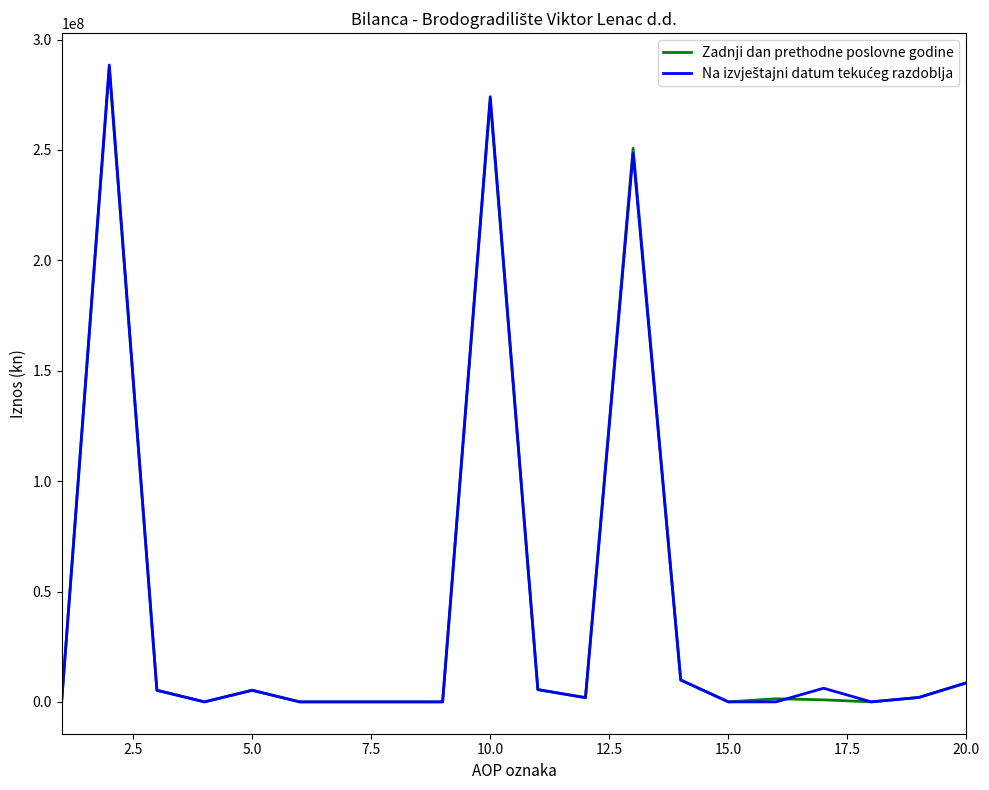

Does the chart display data point markers on the line(s)?

No